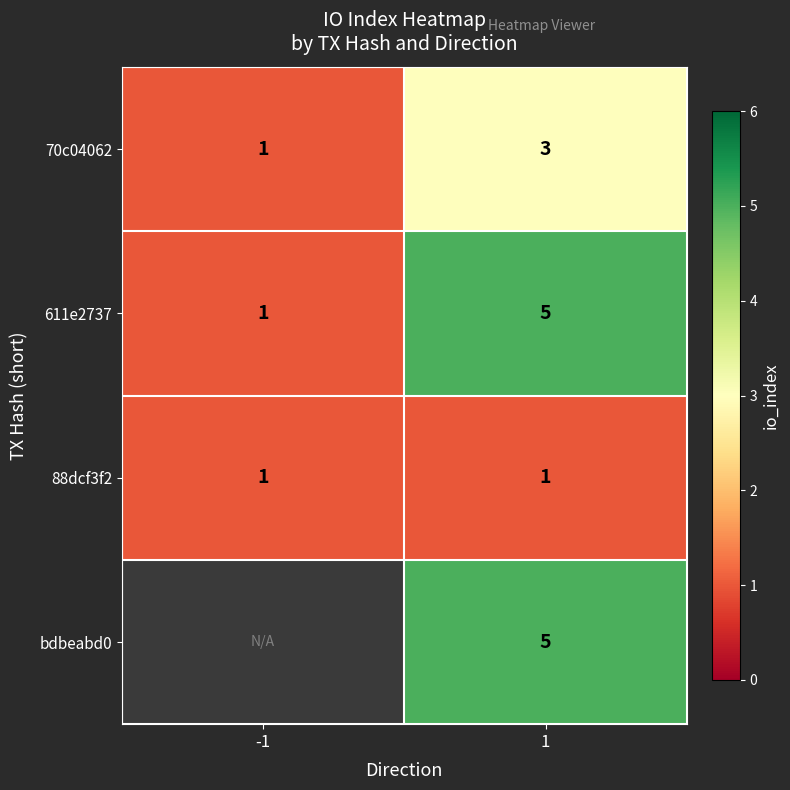

Read the 70c04062 value at 1.

3